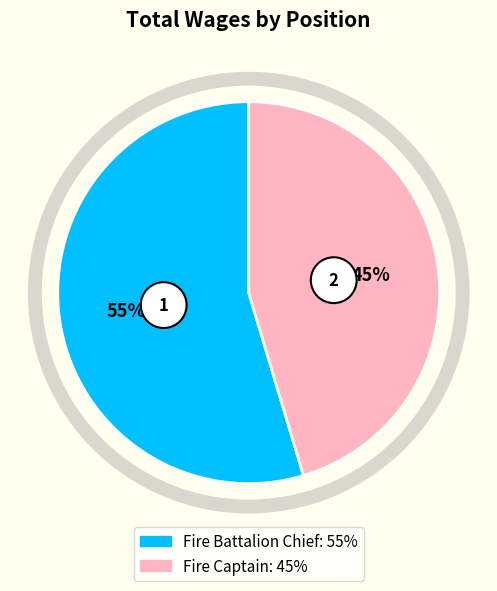

To the nearest percent, what percentage of the pie is Fire Battalion Chief?

55%